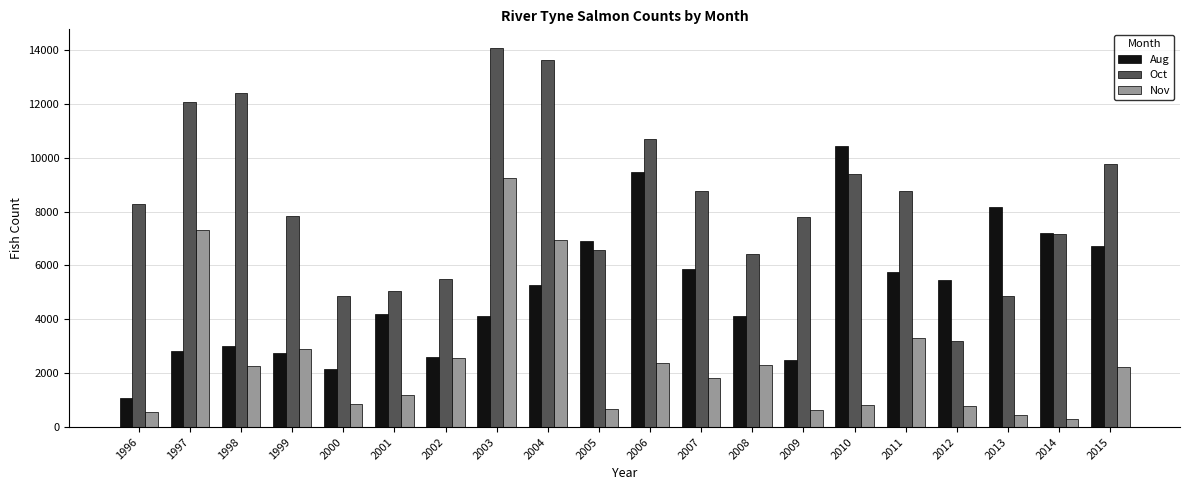

What is the difference between the maximum and second lowest values in the Aug series?

8288